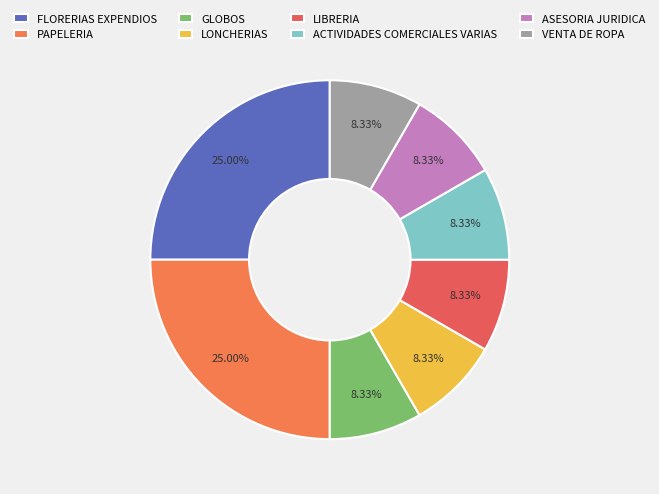

Does any single category account for the majority?

No